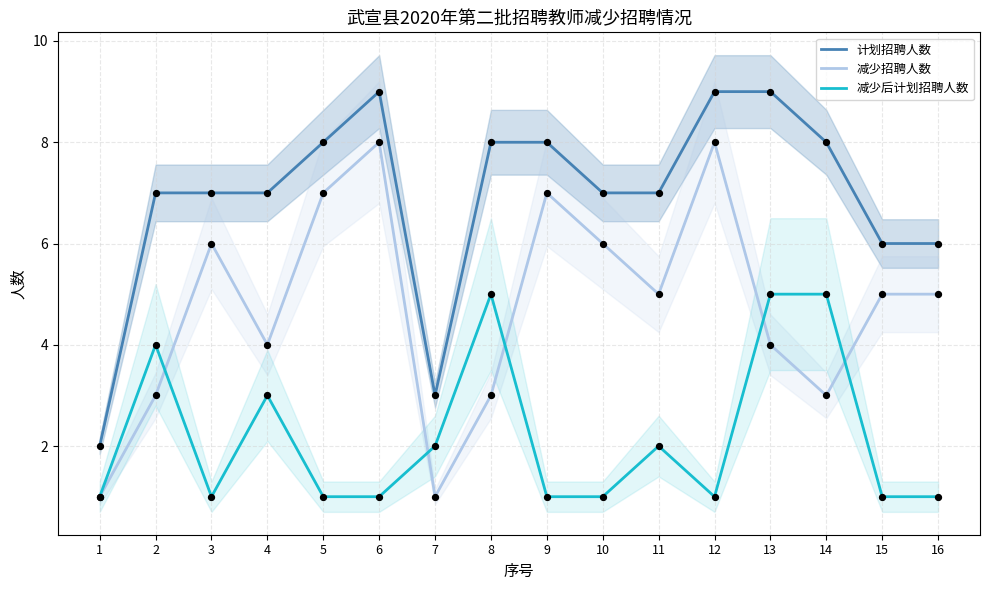

Which series reaches the maximum Y coordinate?

计划招聘人数